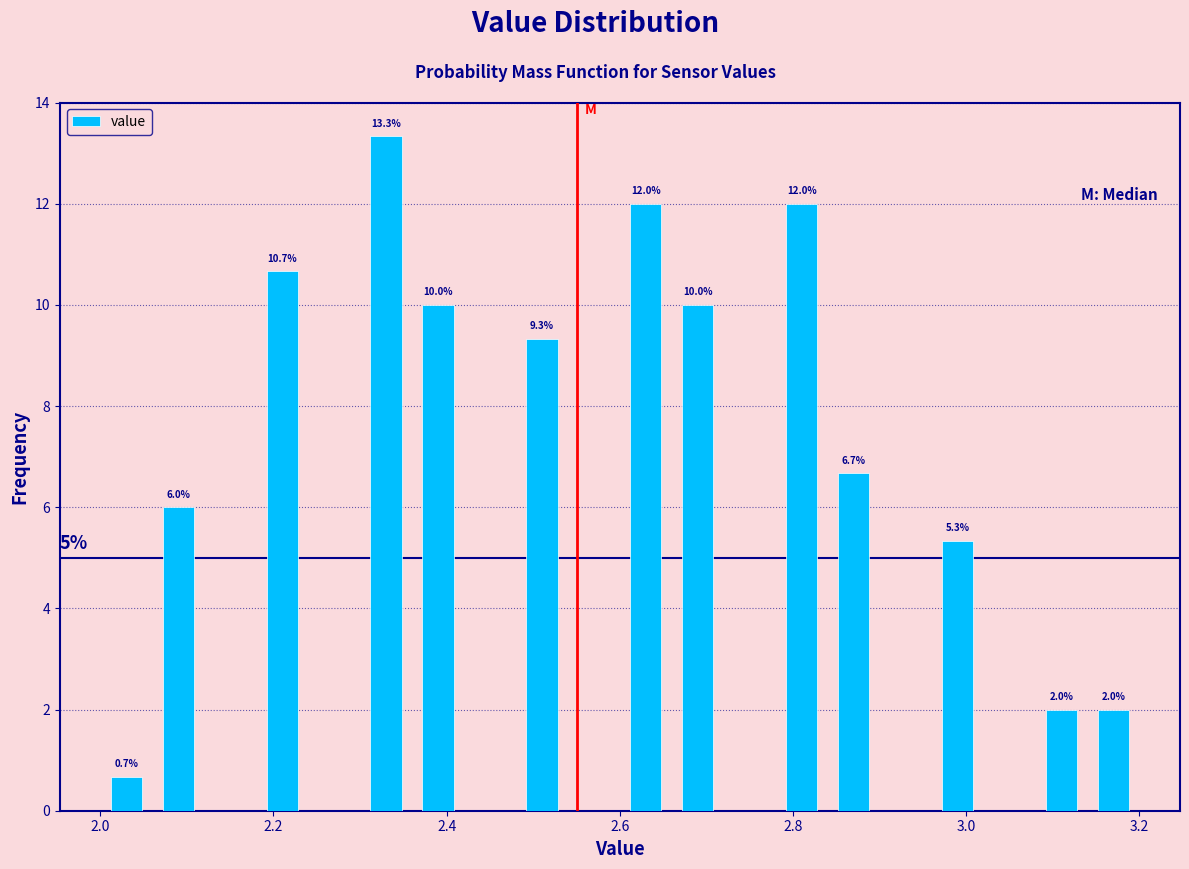

Read against the x-axis, roughly where is the centre of the tallest bar?

2.34